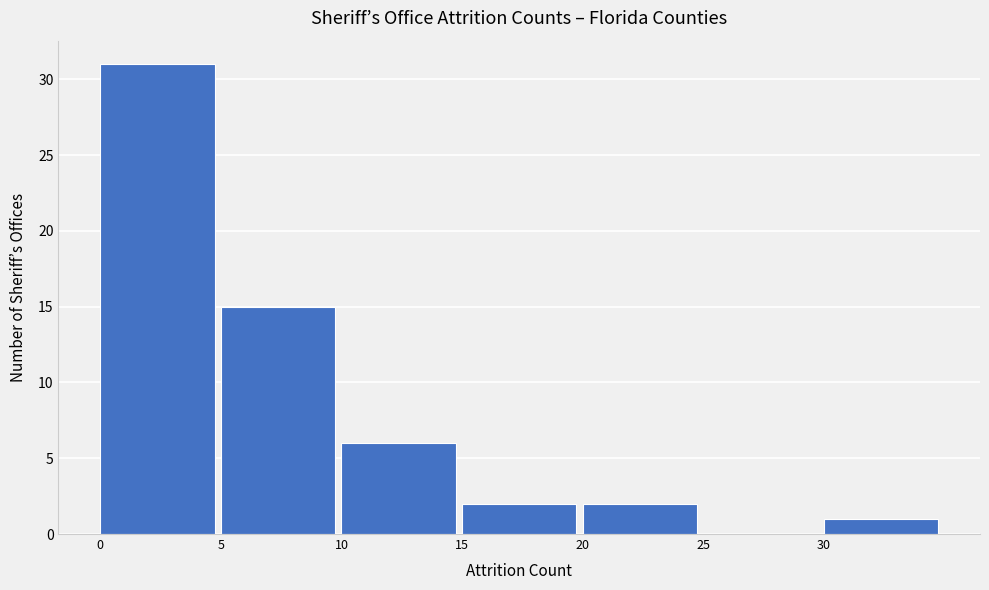

Reading left to right, transcribe this chart: for each bar, give the range it covers on the x-axis and its height. The values are not printed on the chart, so give them approximately, as read against the axis.

0 to 5: 31
5 to 10: 15
10 to 15: 6
15 to 20: 2
20 to 25: 2
25 to 30: 0
30 to 35: 1